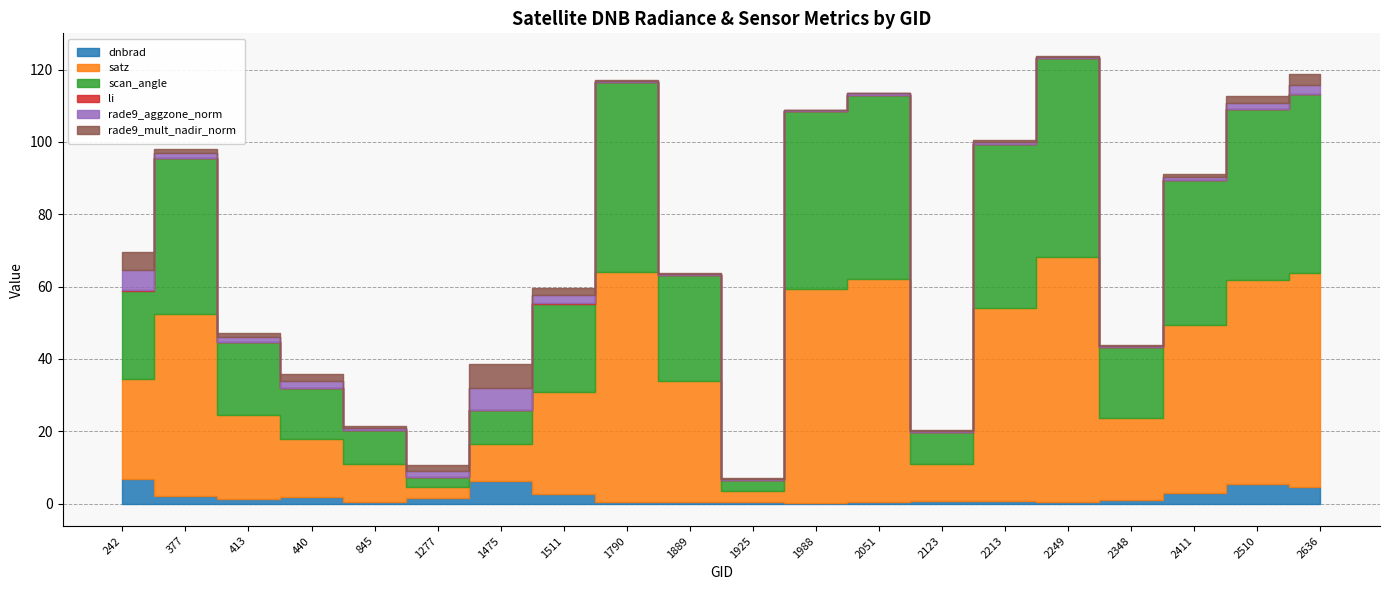

What is the spread (max minus min) of values at 242?

27.5